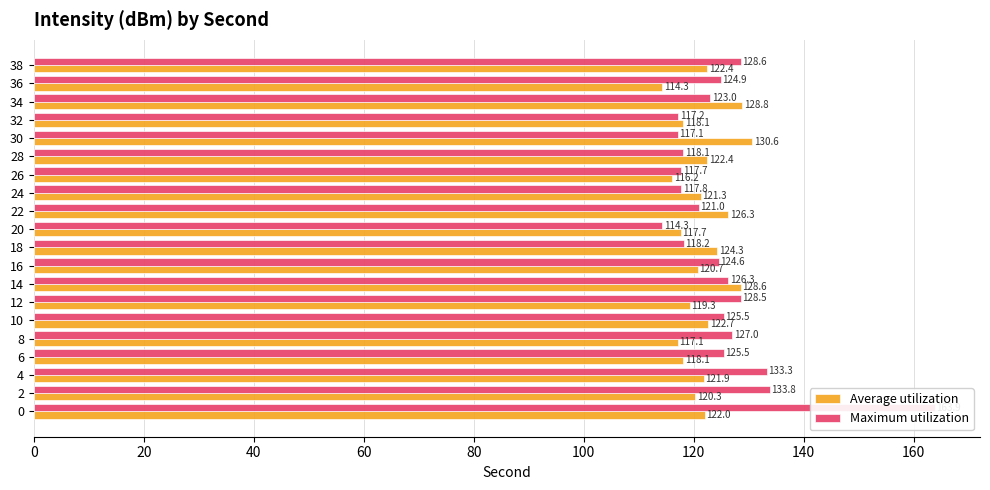

Rank the series by their maximum value, from highest to lowest.

Maximum utilization, Average utilization